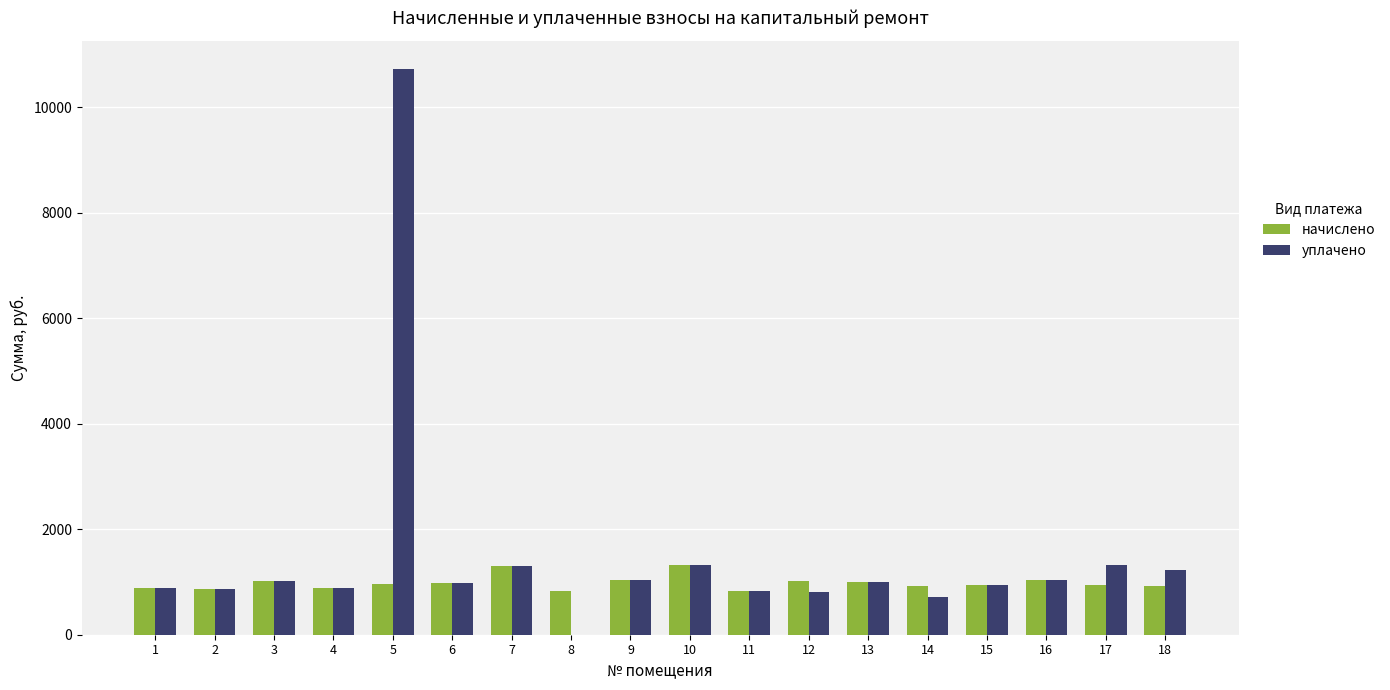

What is the total value across all series at 8?

823.0